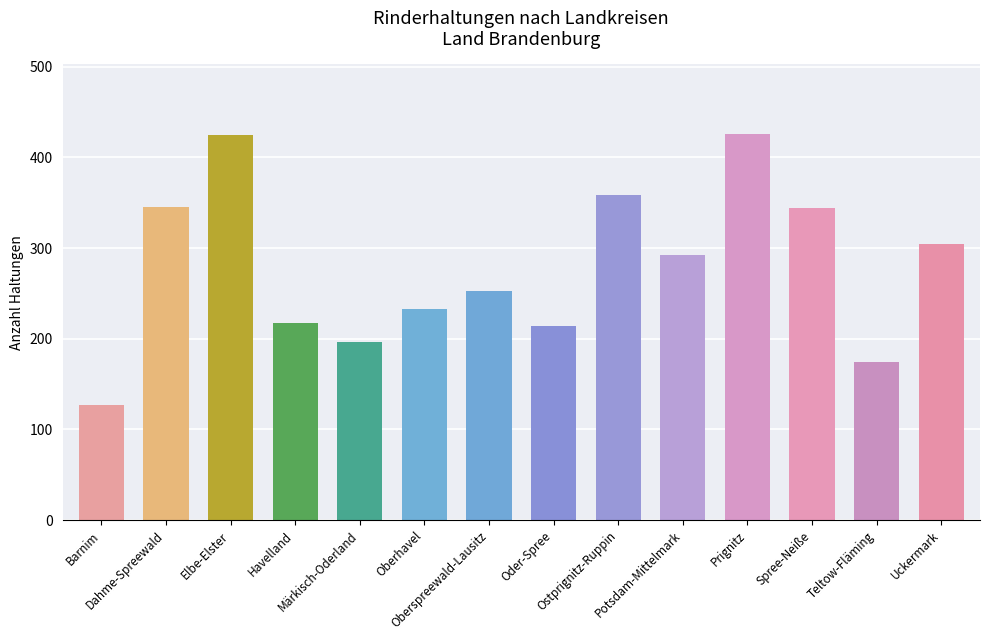

List the labels in order of value, largest first.

Prignitz, Elbe-Elster, Ostprignitz-Ruppin, Dahme-Spreewald, Spree-Neiße, Uckermark, Potsdam-Mittelmark, Oberspreewald-Lausitz, Oberhavel, Havelland, Oder-Spree, Märkisch-Oderland, Teltow-Fläming, Barnim